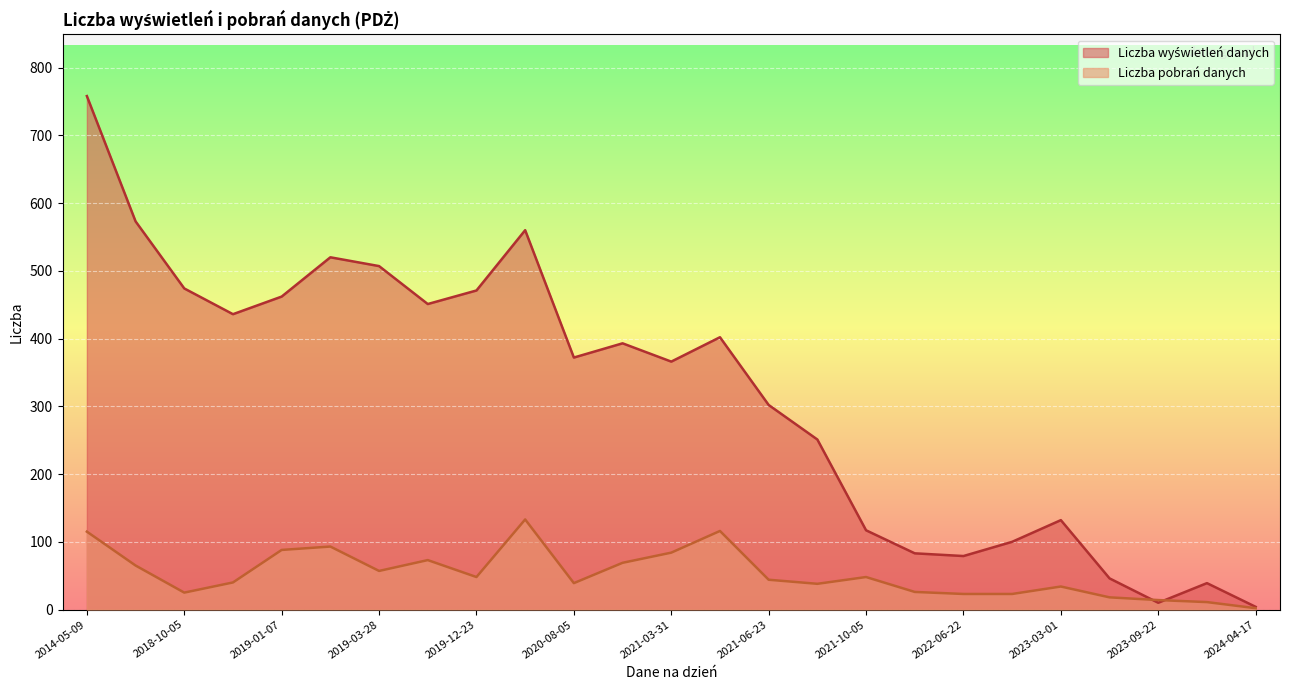

At which category does the chart reach its peak across all series?

2014-05-09